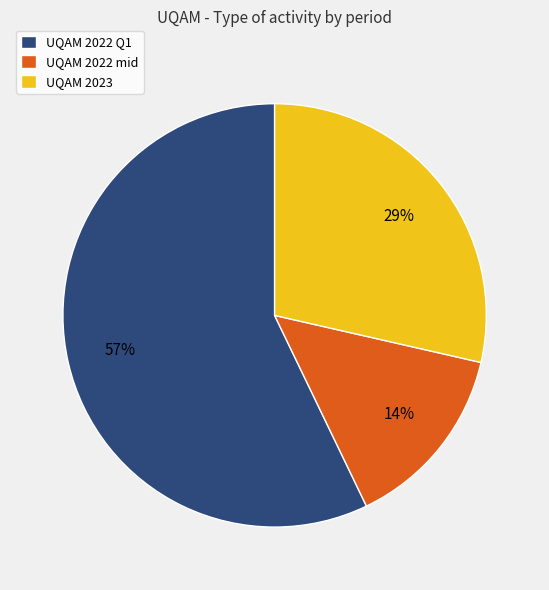

Count the number of slices in the pie.

3